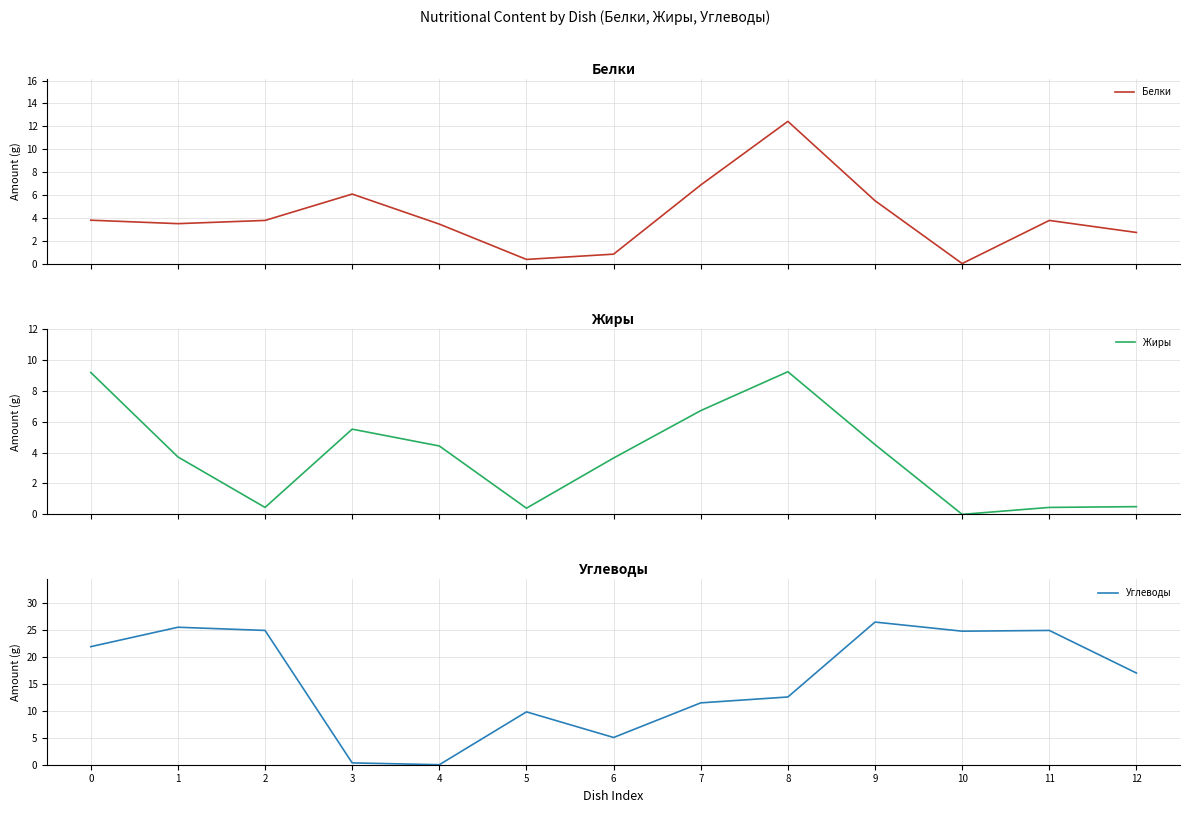

After their last crossing, which series has the higher values: Жиры or Углеводы?

Углеводы